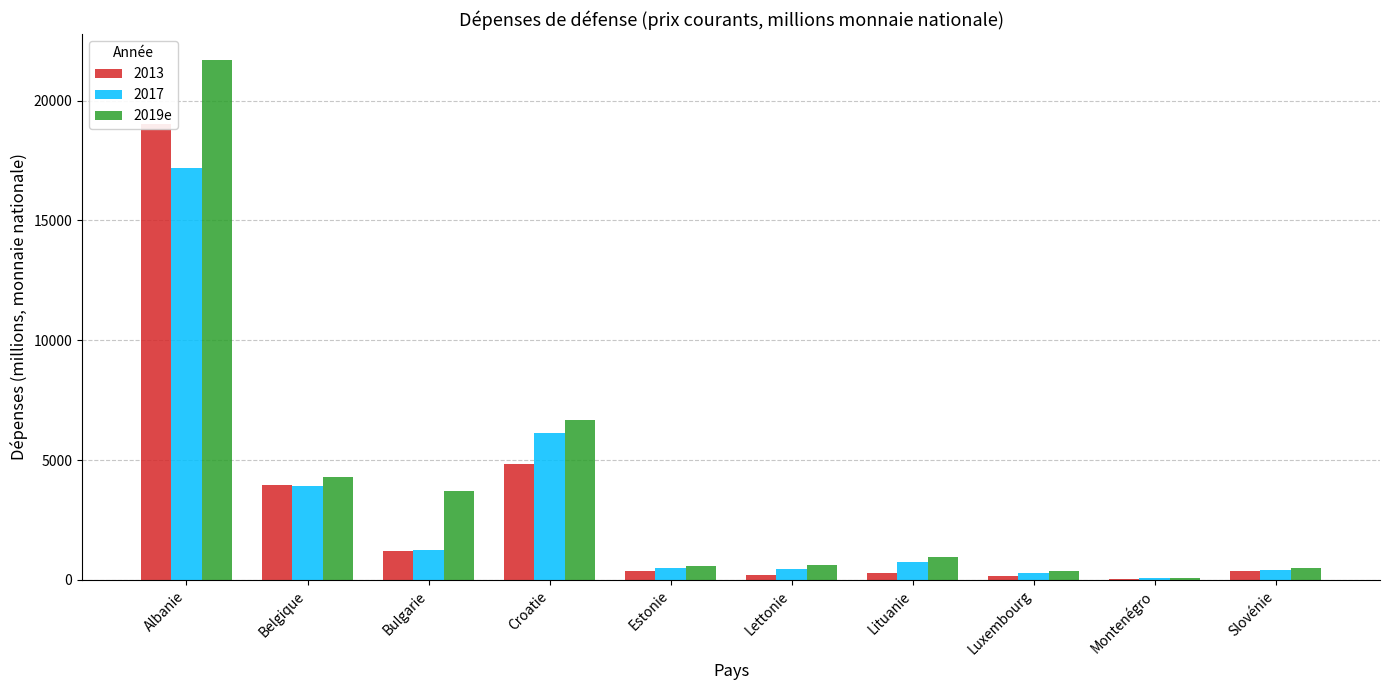

At which label is the value closest to 10891?

Croatie